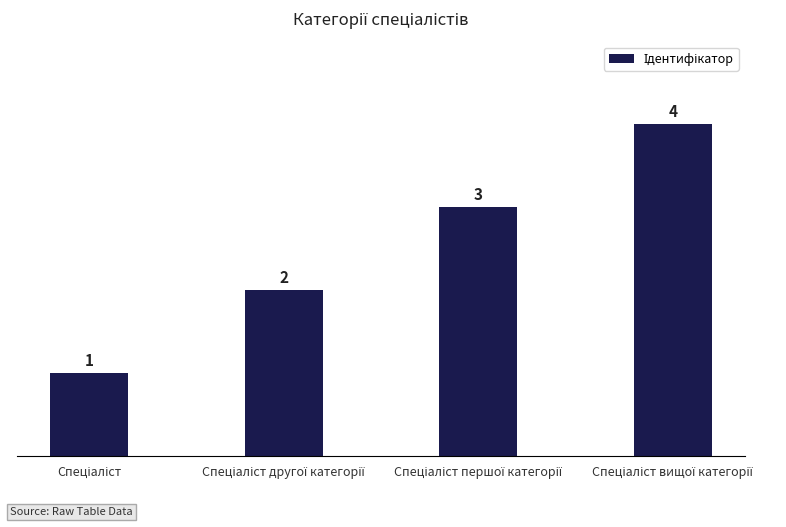

What is the difference between the maximum and minimum values?

3